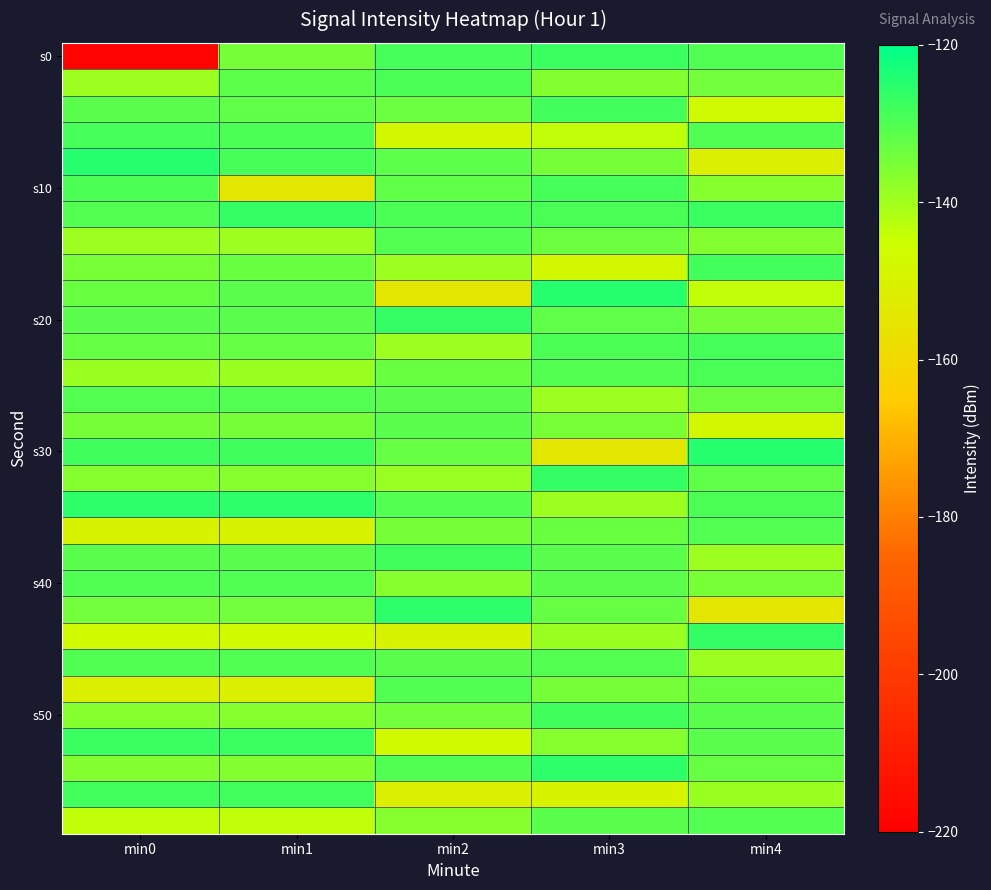

At which category is the sum across all series the highest?

min3